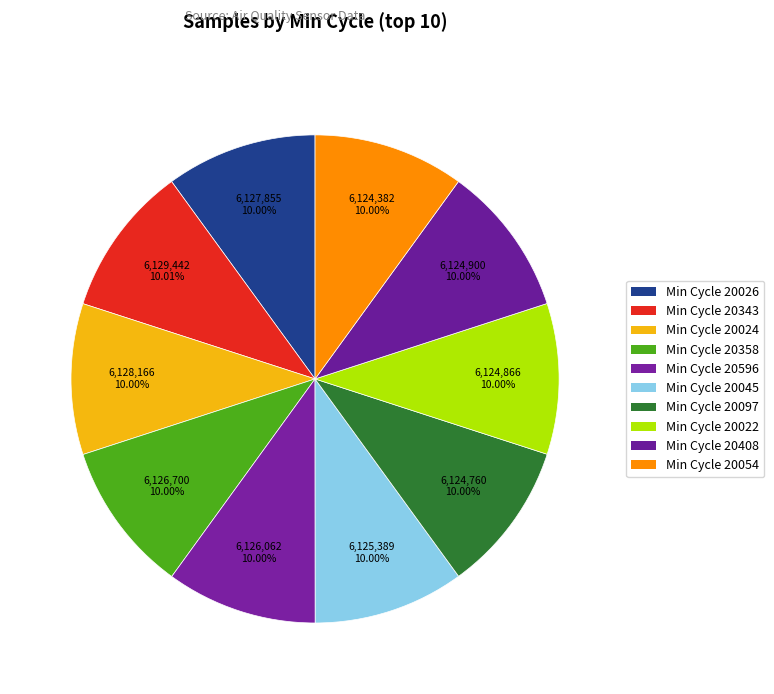

How many slices are in this pie chart?

10